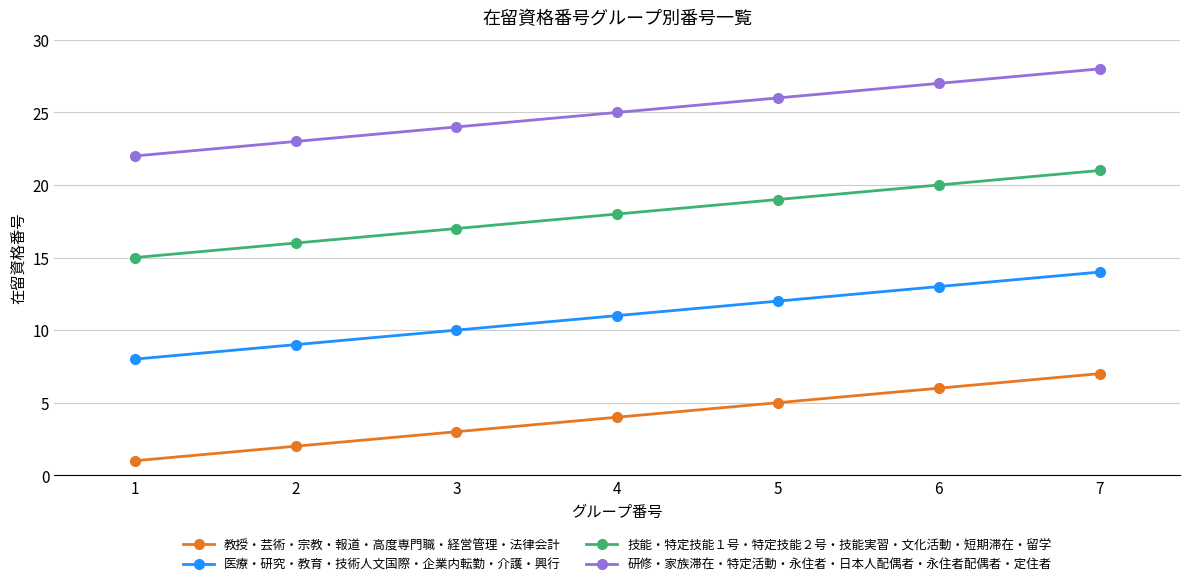

Is the value of 研修・家族滞在・特定活動・永住者・日本人配偶者・永住者配偶者・定住者 at 3 greater than the value of 技能・特定技能１号・特定技能２号・技能実習・文化活動・短期滞在・留学 at 7?

Yes